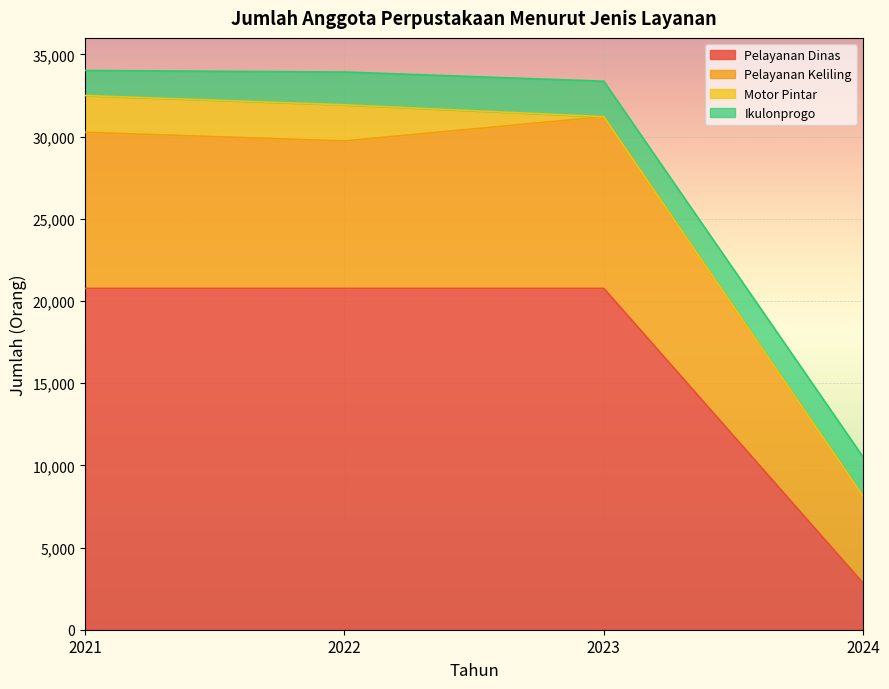

At how many categories does at least one series exceed 2613?

4